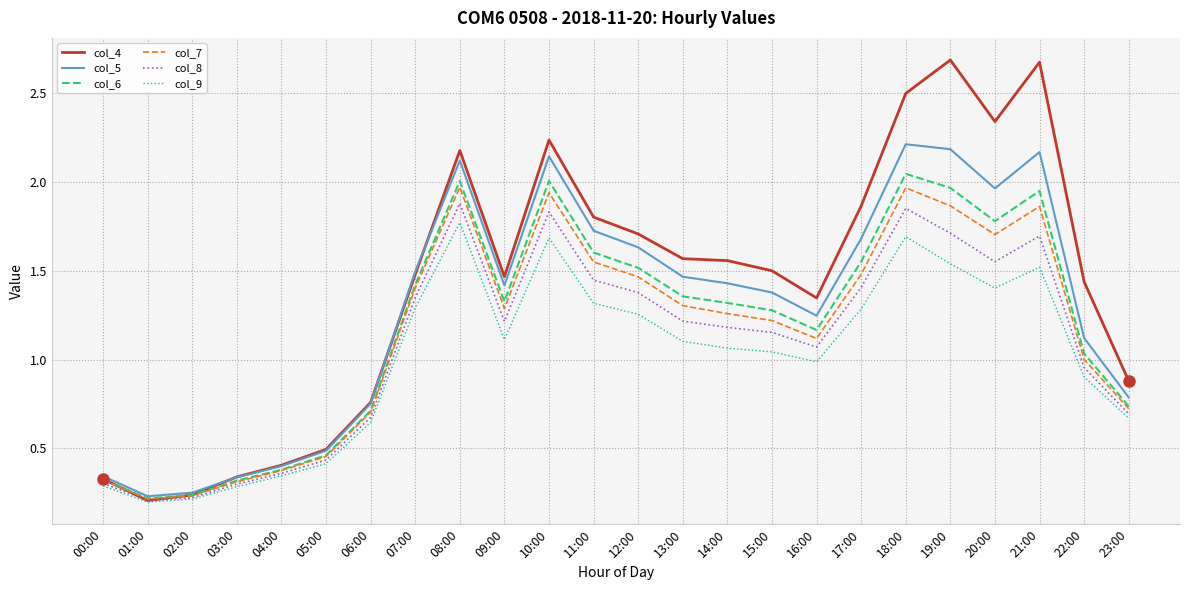

Is it true that col_5 equals 1.7 at 11:00?

True